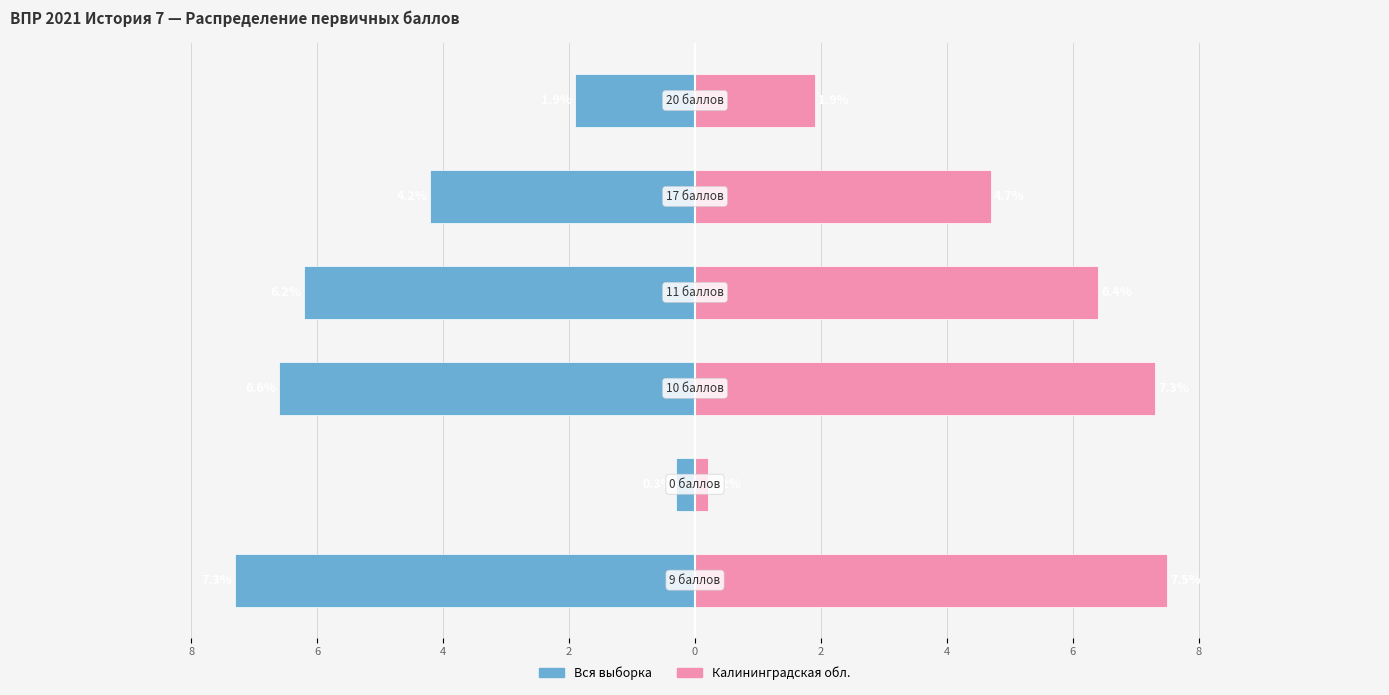

Does the chart contain stacked bars?

No